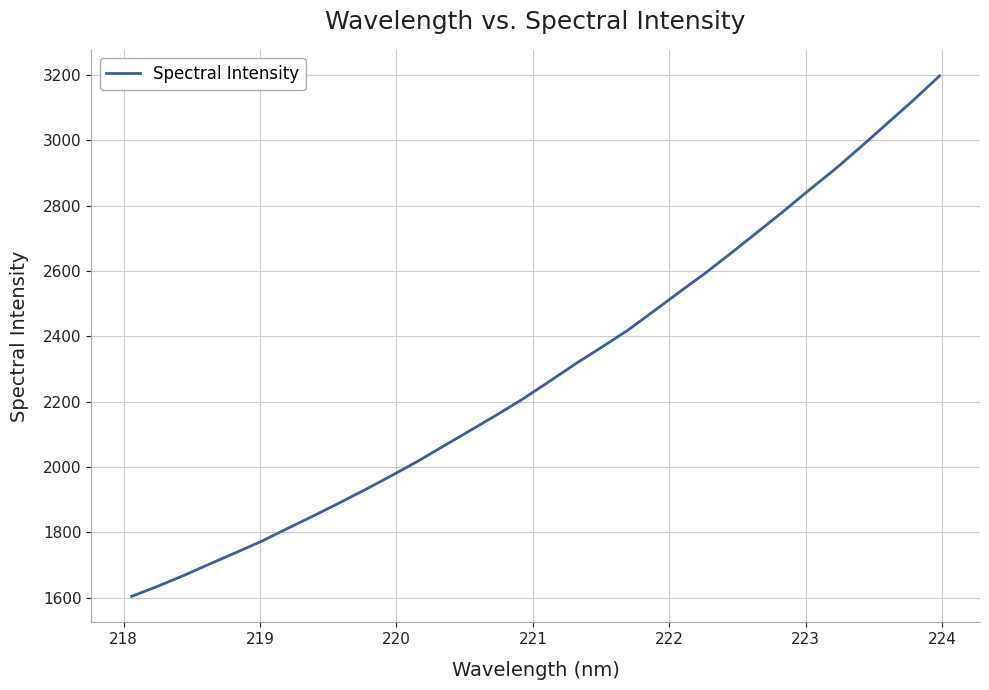

What is the greatest value displayed?

3197.4